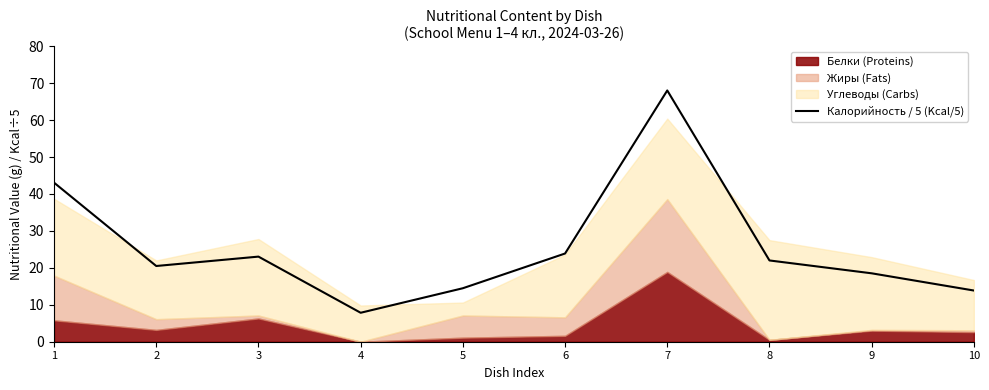

Does the chart display data point markers on the line(s)?

No